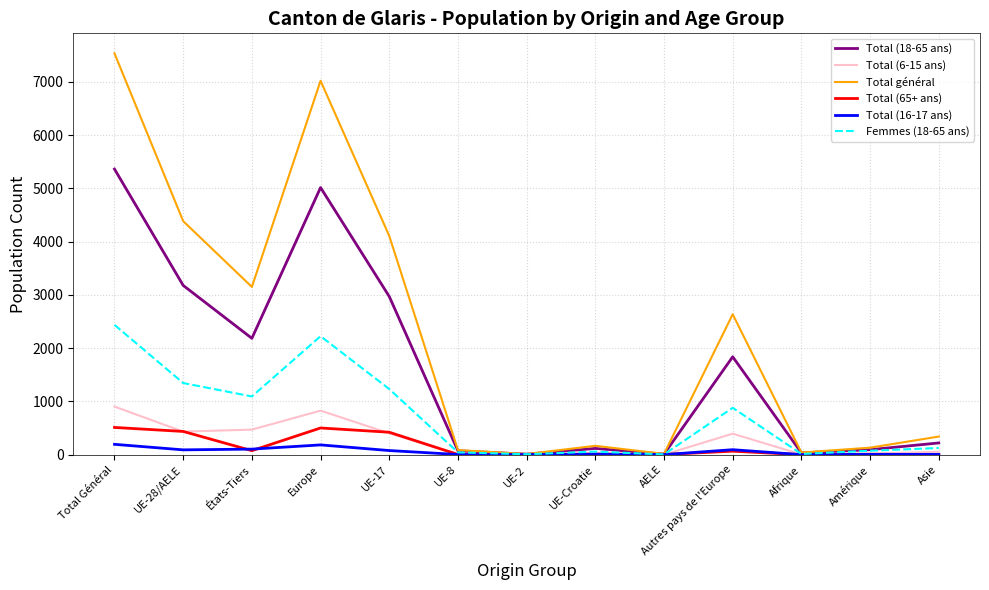

What position from the left is Afrique?

11